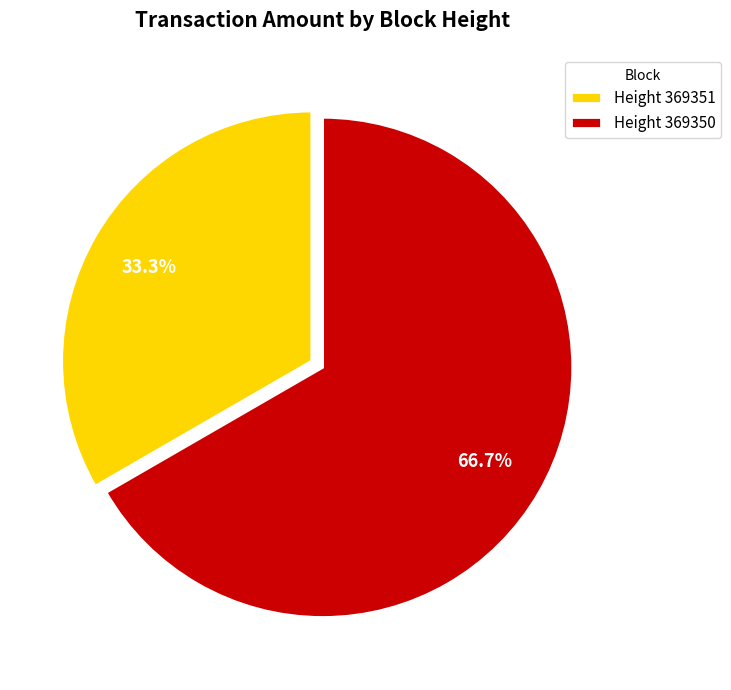

Which category has the biggest portion of the pie?

Height 369350